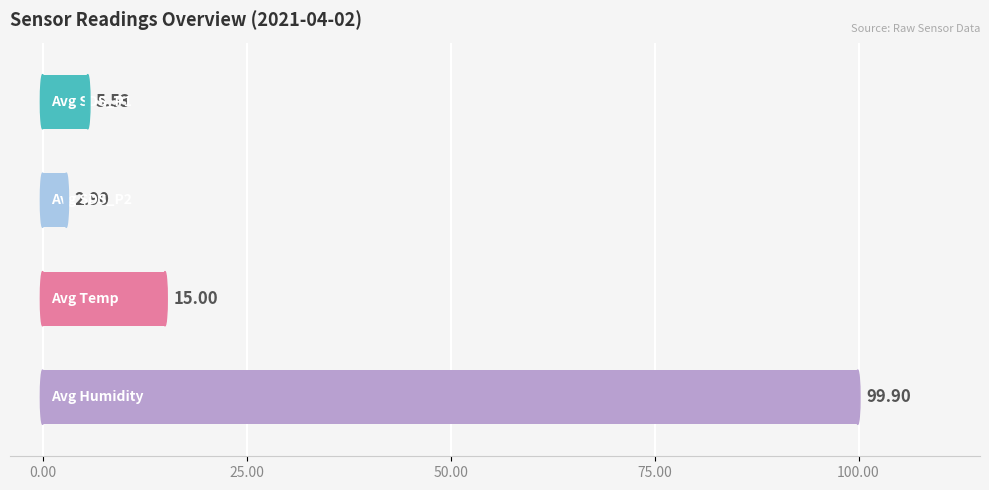

What is the average value?

30.8